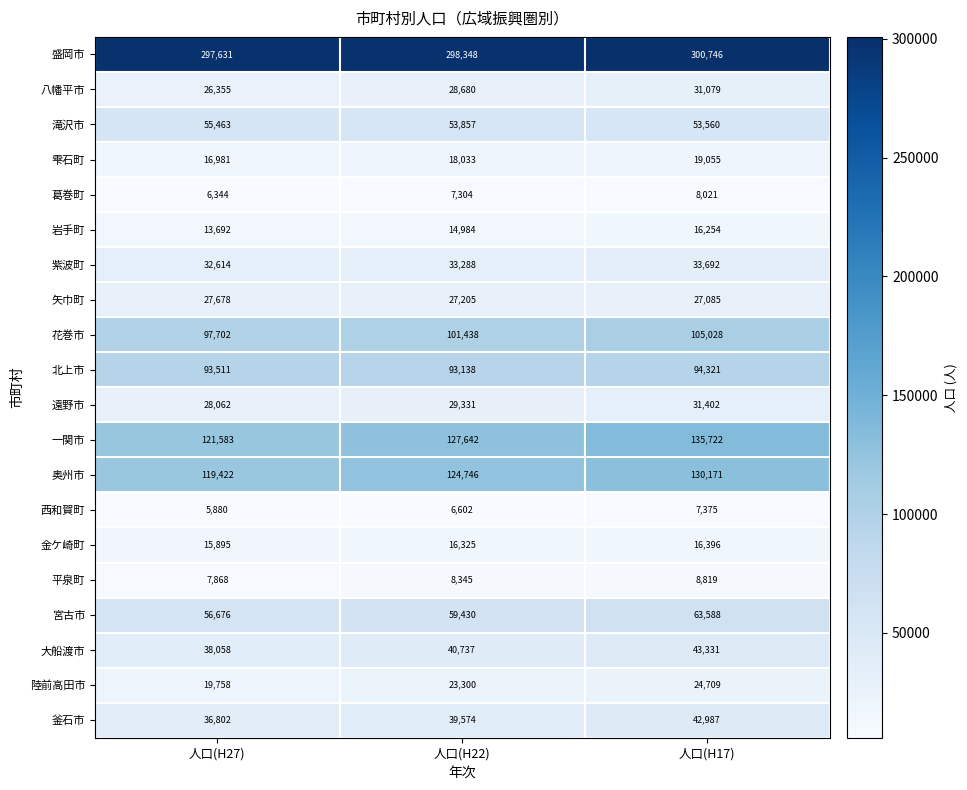

What is the total value across all series at 人口(H27)?

1117975